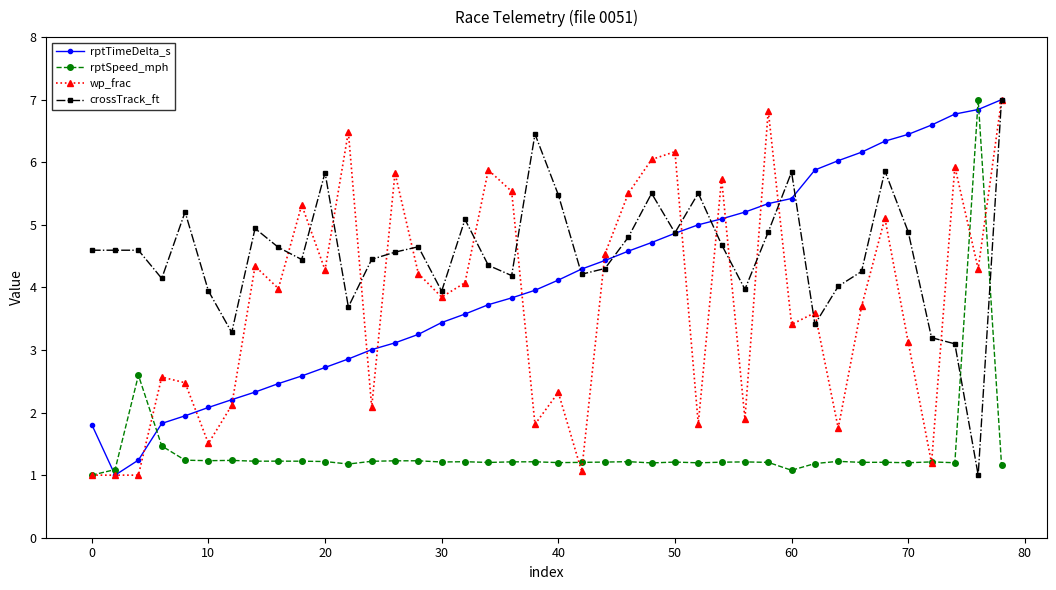

True or false: wp_frac has more than 2 interior local peaks.

True